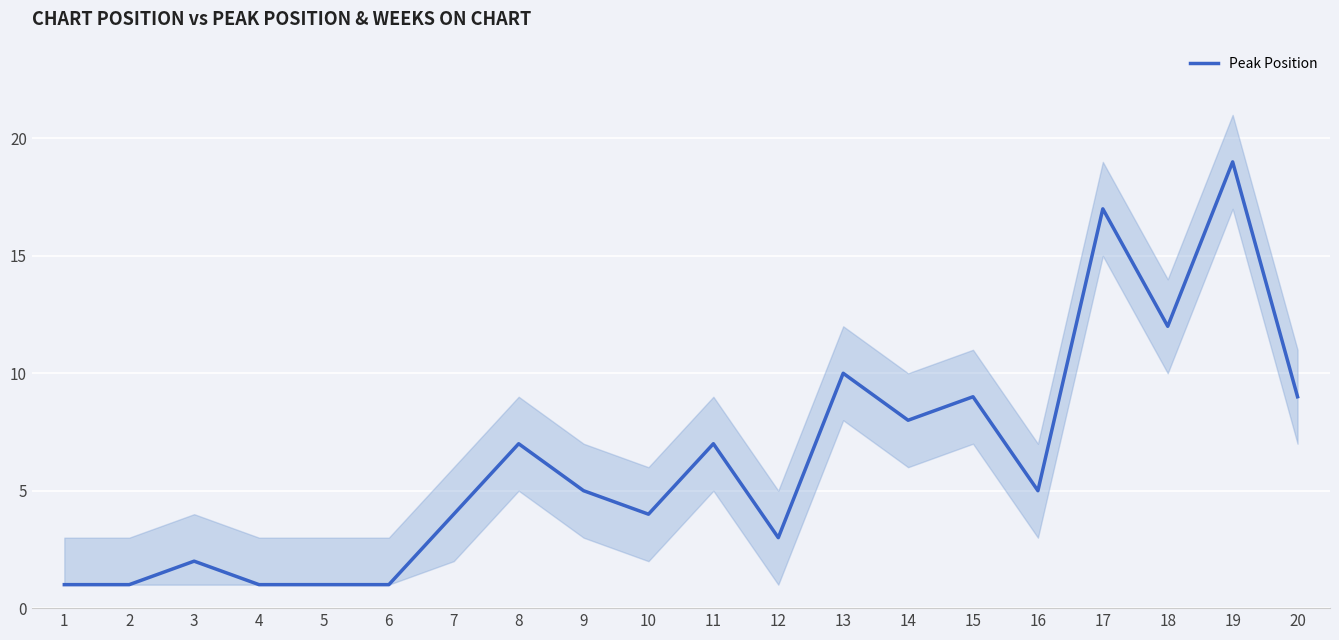

Read the value at 18, to the nearest 10.

10